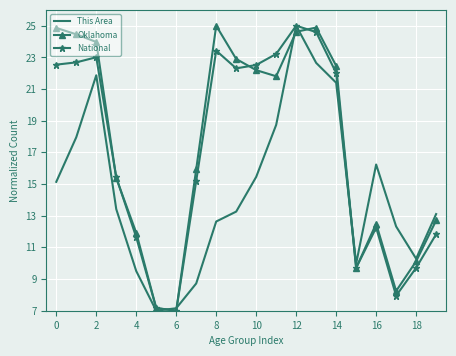

Rank the series by their average value, from lowest to highest.

This Area, National, Oklahoma